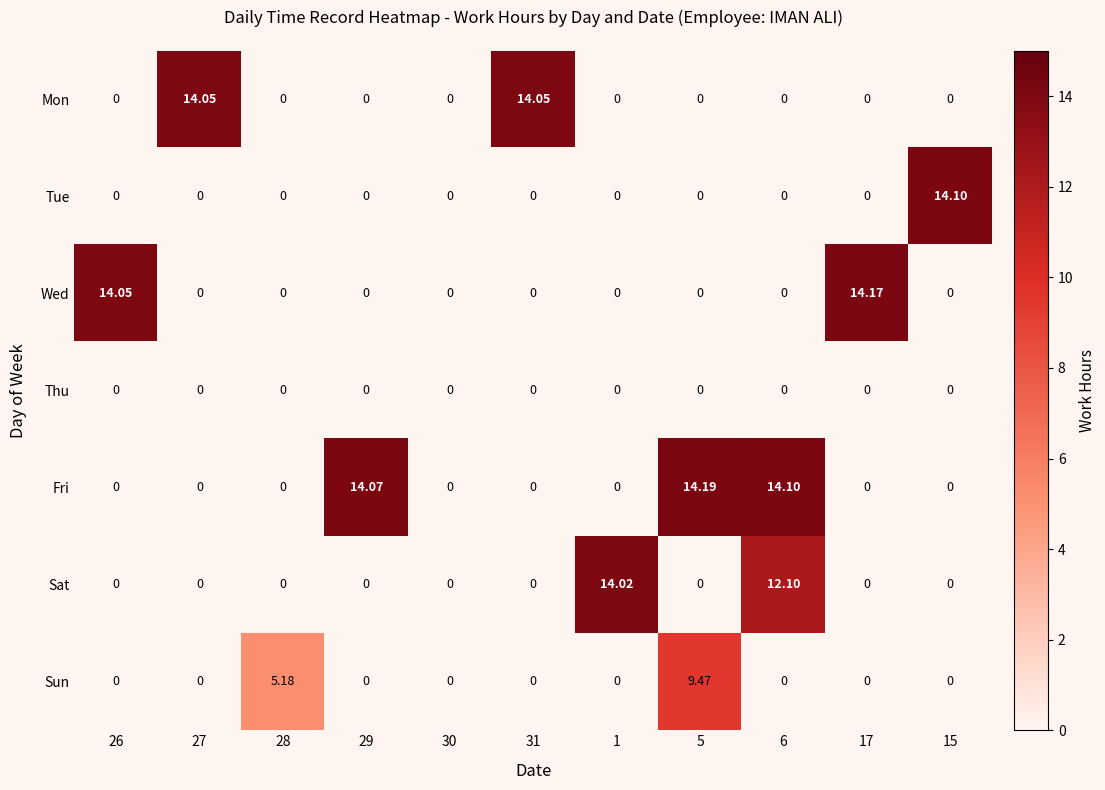

At how many categories does at least one series exceed 12?

9